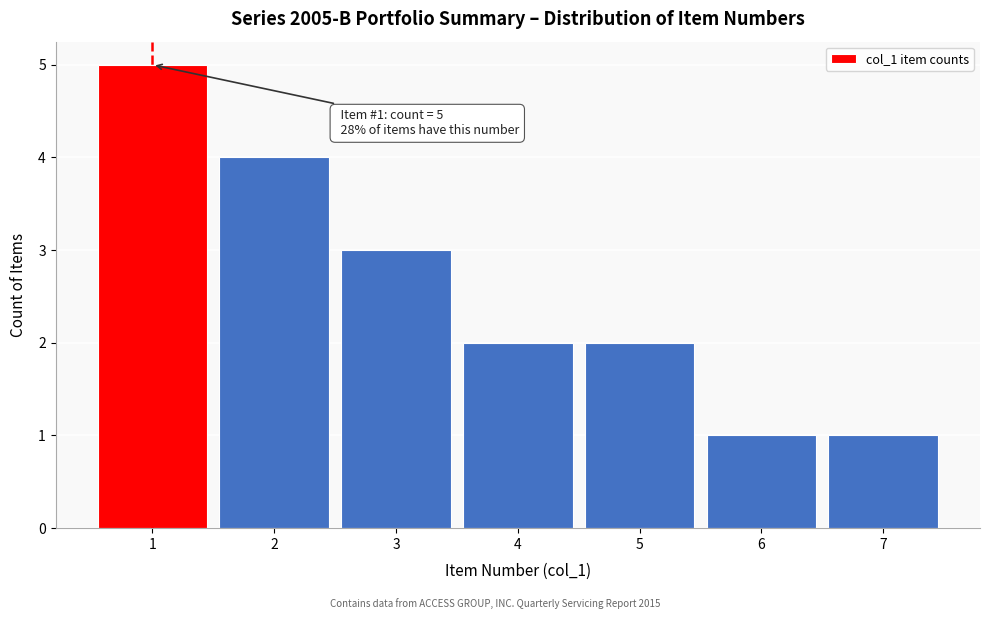

Which range on the x-axis has the tallest bar?

0.5 to 1.5